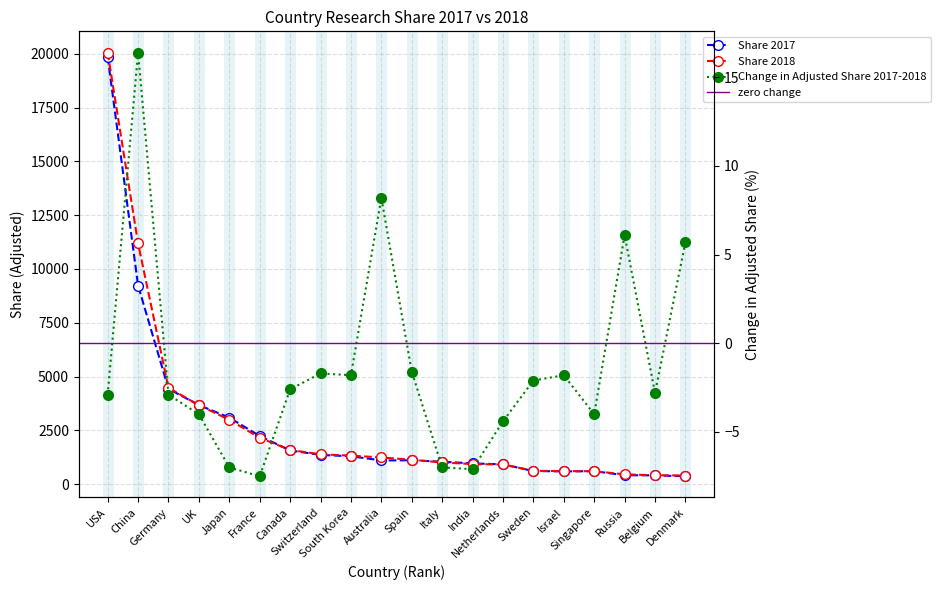

Where is Change in Adjusted Share 2017-2018 nearest to the value 4?

Denmark